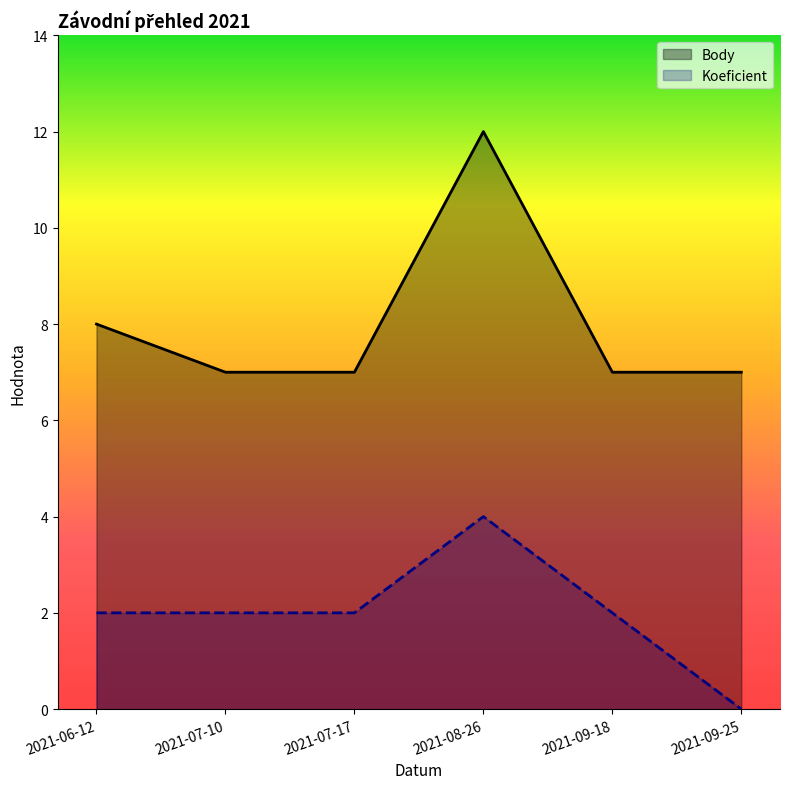

How many data points in Koeficient are less than 2?

1